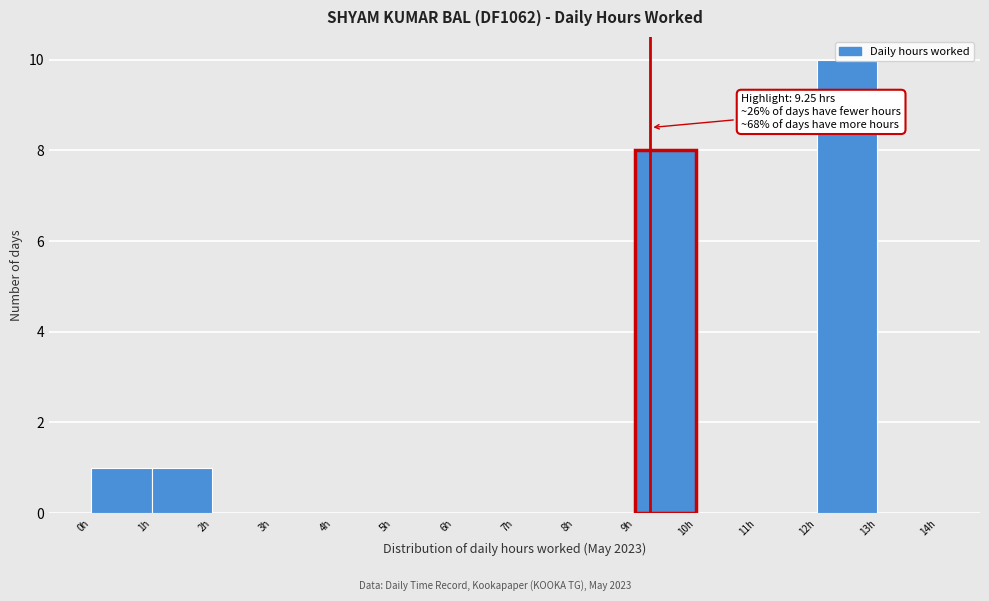

Over which range of the x-axis is the bar tallest?

12 to 13